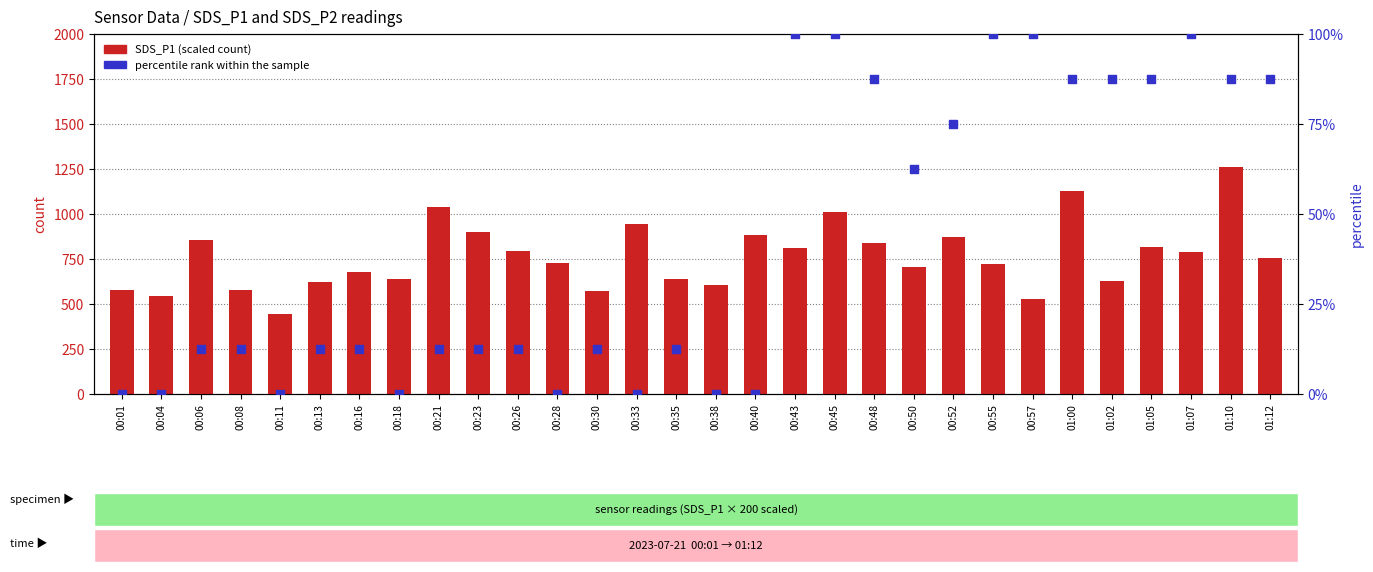

Which series reaches the maximum Y coordinate?

SDS_P1